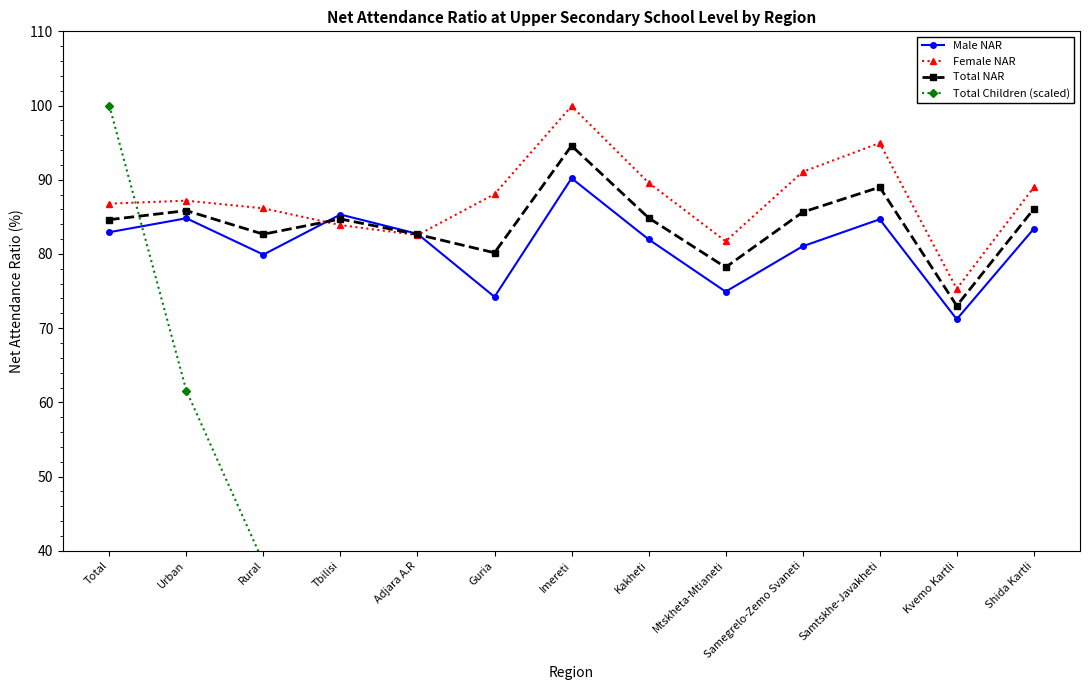

Reading left to right, transcribe all the data shown in this chart.

Male NAR: Total=82.9	Urban=84.8	Rural=79.9	Tbilisi=85.3	Adjara A.R=82.7	Guria=74.2	Imereti=90.2	Kakheti=82.0	Mtskheta-Mtianeti=74.9	Samegrelo-Zemo Svaneti=81.0	Samtskhe-Javakheti=84.7	Kvemo Kartli=71.2	Shida Kartli=83.4
Female NAR: Total=86.8	Urban=87.2	Rural=86.2	Tbilisi=83.9	Adjara A.R=82.5	Guria=88.1	Imereti=99.9	Kakheti=89.6	Mtskheta-Mtianeti=81.7	Samegrelo-Zemo Svaneti=91.1	Samtskhe-Javakheti=95.0	Kvemo Kartli=75.3	Shida Kartli=89.0
Total NAR: Total=84.6	Urban=85.8	Rural=82.7	Tbilisi=84.7	Adjara A.R=82.6	Guria=80.2	Imereti=94.6	Kakheti=84.9	Mtskheta-Mtianeti=78.2	Samegrelo-Zemo Svaneti=85.6	Samtskhe-Javakheti=89.0	Kvemo Kartli=73.0	Shida Kartli=86.1
Total Children (scaled): Total=100.0	Urban=61.6	Rural=38.4	Tbilisi=34.5	Adjara A.R=10.4	Guria=2.7	Imereti=13.2	Kakheti=7.3	Mtskheta-Mtianeti=2.2	Samegrelo-Zemo Svaneti=7.2	Samtskhe-Javakheti=4.2	Kvemo Kartli=10.9	Shida Kartli=7.4